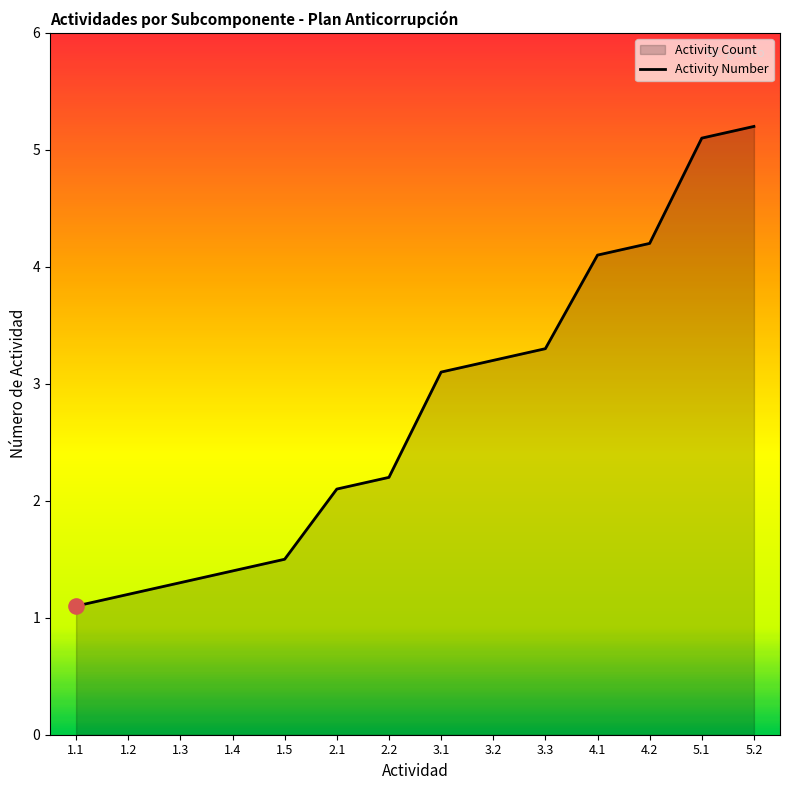

What is the change in value from 1.3 to 3.2?

+1.9